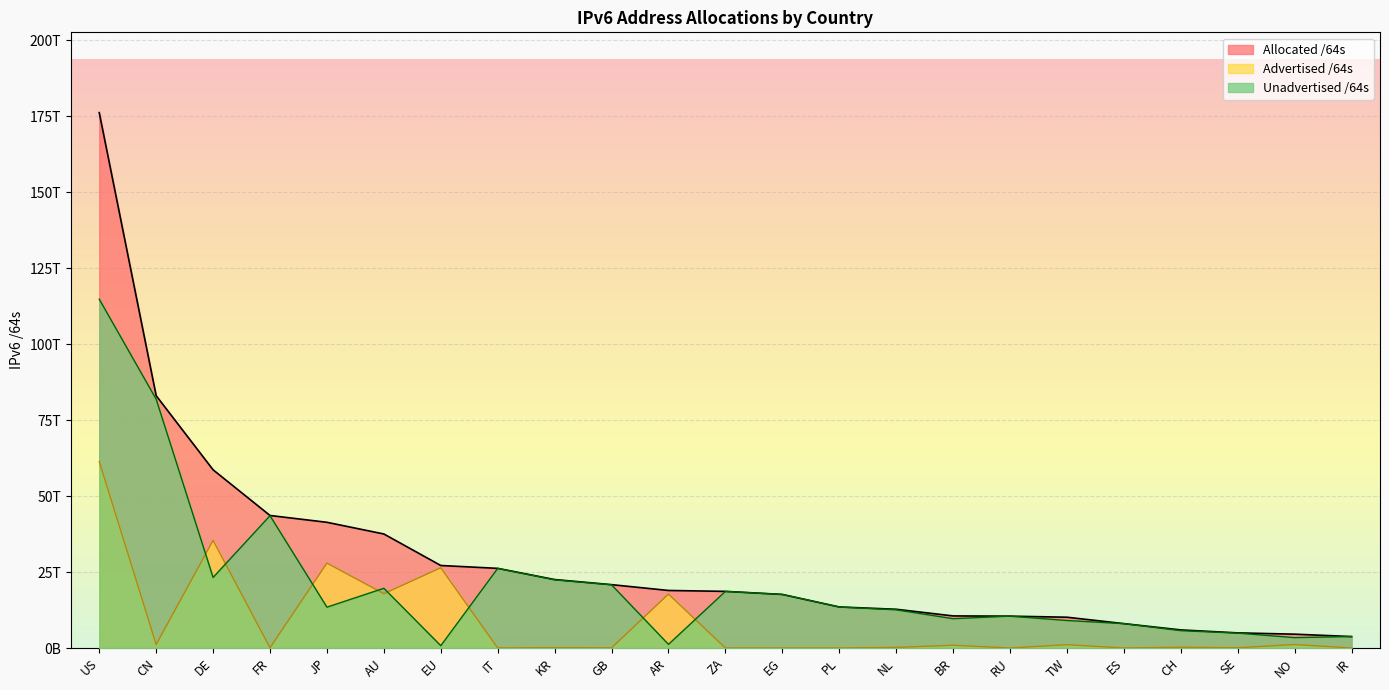

What is the difference between the highest and lowest values at US?

114798177026047